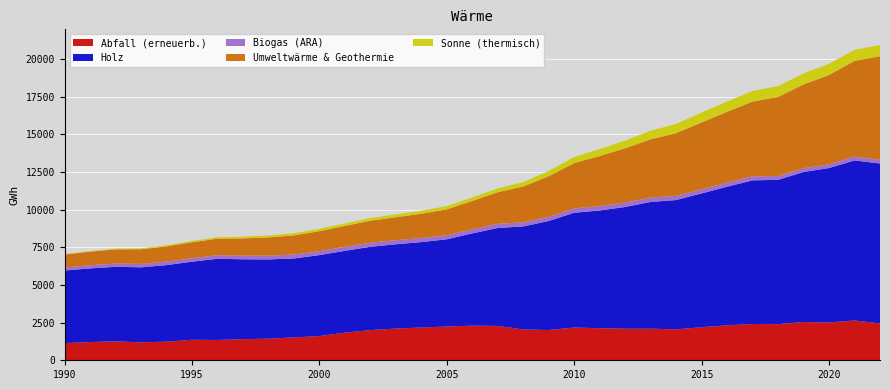

Reading right to left, extract all data points from this chart.

Abfall (erneuerb.): 2022=2445.4	2021=2640.7	2020=2511.9	2019=2539.3	2018=2398.4	2017=2409.4	2016=2320.3	2015=2197.2	2014=2052.7	2013=2097.8	2012=2094.6	2011=2128.4	2010=2174.7	2009=2008.3	2008=2046.0	2007=2282.2	2006=2299.2	2005=2240.4	2004=2177.9	2003=2105.0	2002=2003.7	2001=1833.9	2000=1608.9	1999=1518.1	1998=1435.8	1997=1403.1	1996=1348.7	1995=1362.9	1994=1234.5	1993=1190.5	1992=1256.6	1991=1211.7	1990=1143.5
Holz: 2022=10617.1	2021=10623.1	2020=10247.9	2019=9959.8	2018=9579.5	2017=9533.6	2016=9201.2	2015=8878.2	2014=8583.0	2013=8412.4	2012=8080.3	2011=7814.9	2010=7617.7	2009=7236.7	2008=6837.8	2007=6500.3	2006=6121.7	2005=5792.1	2004=5667.1	2003=5594.1	2002=5529.1	2001=5430.2	2000=5373.8	1999=5238.7	1998=5259.5	1997=5299.5	1996=5389.1	1995=5181.5	1994=5082.4	1993=4978.9	1992=4947.7	1991=4886.5	1990=4815.1
Biogas (ARA): 2022=252.3	2021=249.2	2020=248.3	2019=251.1	2018=253.6	2017=267.7	2016=270.1	2015=274.5	2014=285.3	2013=286.2	2012=296.9	2011=298.3	2010=286.9	2009=277.1	2008=276.9	2007=275.5	2006=274.6	2005=270.9	2004=273.6	2003=271.5	2002=270.6	2001=268.1	2000=262.7	1999=259.7	1998=255.5	1997=242.0	1996=236.7	1995=232.0	1994=230.7	1993=229.0	1992=218.7	1991=210.6	1990=204.5
Umweltwärme & Geothermie: 2022=6869.9	2021=6355.6	2020=5932.5	2019=5558.7	2018=5245.2	2017=4962.4	2016=4701.5	2015=4438.6	2014=4155.8	2013=3872.8	2012=3599.9	2011=3314.0	2010=3014.3	2009=2700.1	2008=2373.9	2007=2097.3	2006=1881.0	2005=1715.4	2004=1606.4	2003=1524.2	2002=1456.9	2001=1386.0	2000=1326.4	1999=1270.3	1998=1205.8	1997=1145.4	1996=1097.5	1995=1057.1	1994=1012.3	1993=971.2	1992=938.4	1991=902.8	1990=859.4
Sonne (thermisch): 2022=736.2	2021=739.6	2020=738.7	2019=734.0	2018=722.6	2017=703.7	2016=683.3	2015=655.2	2014=614.3	2013=567.2	2012=514.7	2011=459.7	2010=403.1	2009=343.4	2008=290.8	2007=256.0	2006=233.4	2005=214.9	2004=200.7	2003=189.1	2002=178.2	2001=166.6	2000=154.3	1999=141.6	1998=126.8	1997=111.6	1996=97.7	1995=83.0	1994=69.0	1993=56.8	1992=46.6	1991=37.8	1990=29.4